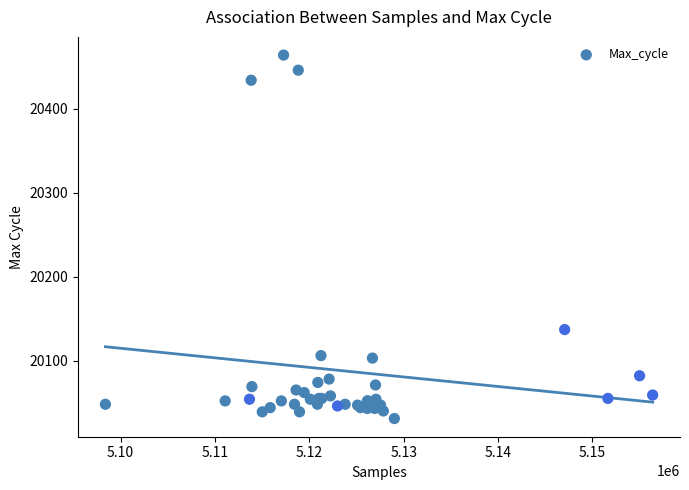

What Y value in the scatter plot is closest to 20247?

20137